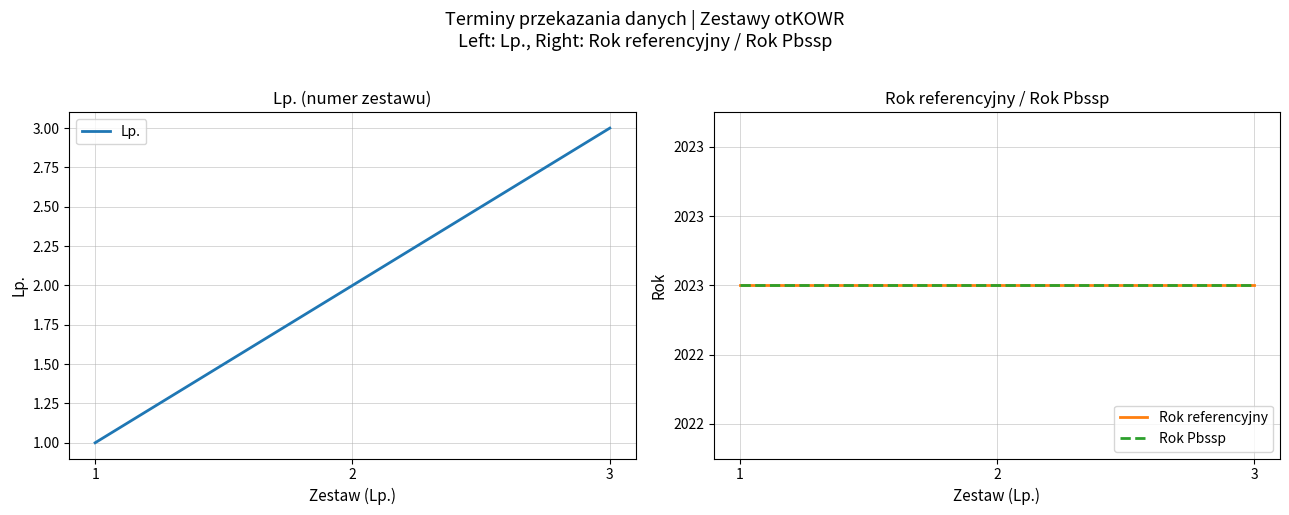

What value does the Lp. series have at 1?

1